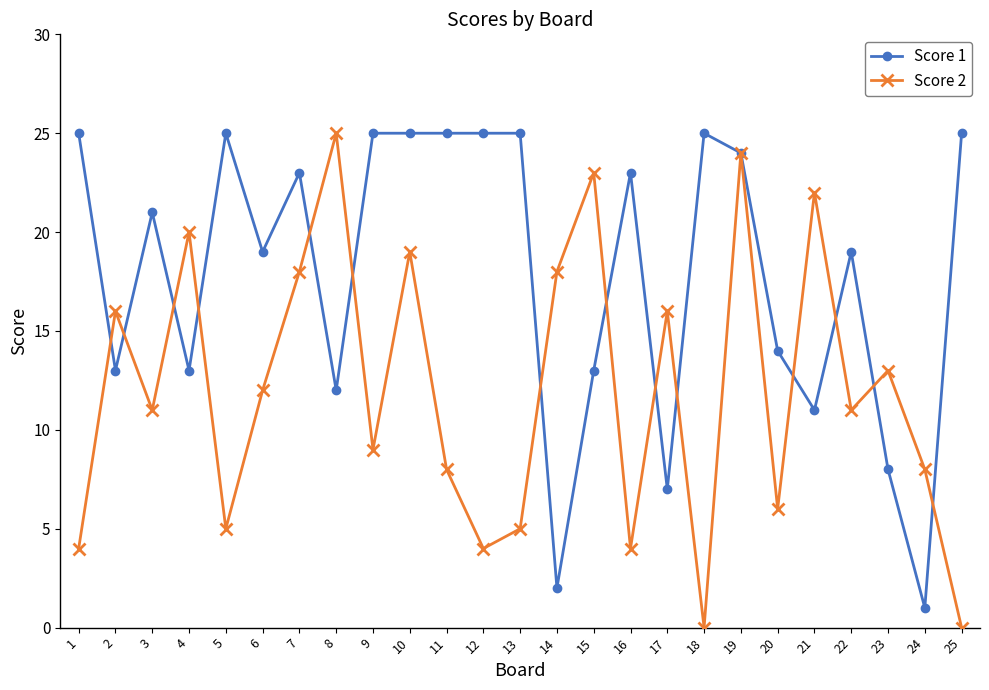

Reading left to right, transcribe all the data shown in this chart.

Score 1: 25	13	21	13	25	19	23	12	25	25	25	25	25	2	13	23	7	25	24	14	11	19	8	1	25
Score 2: 4	16	11	20	5	12	18	25	9	19	8	4	5	18	23	4	16	0	24	6	22	11	13	8	0